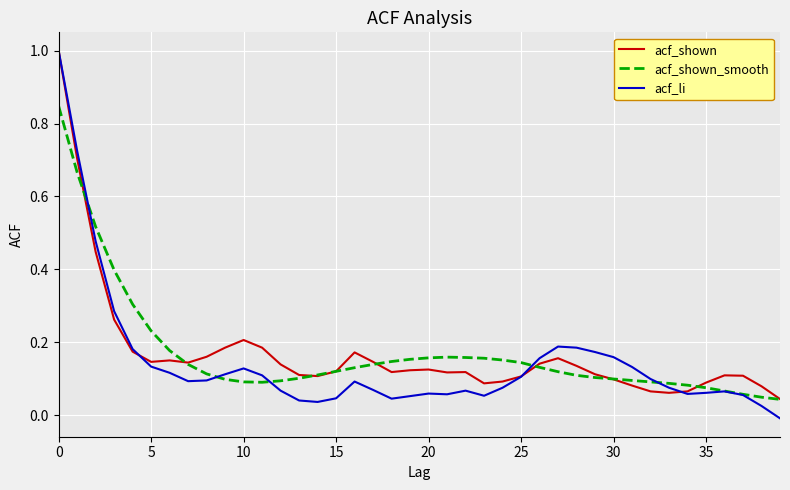

Which series ends up on top after the final intersection of acf_shown and acf_li?

acf_shown